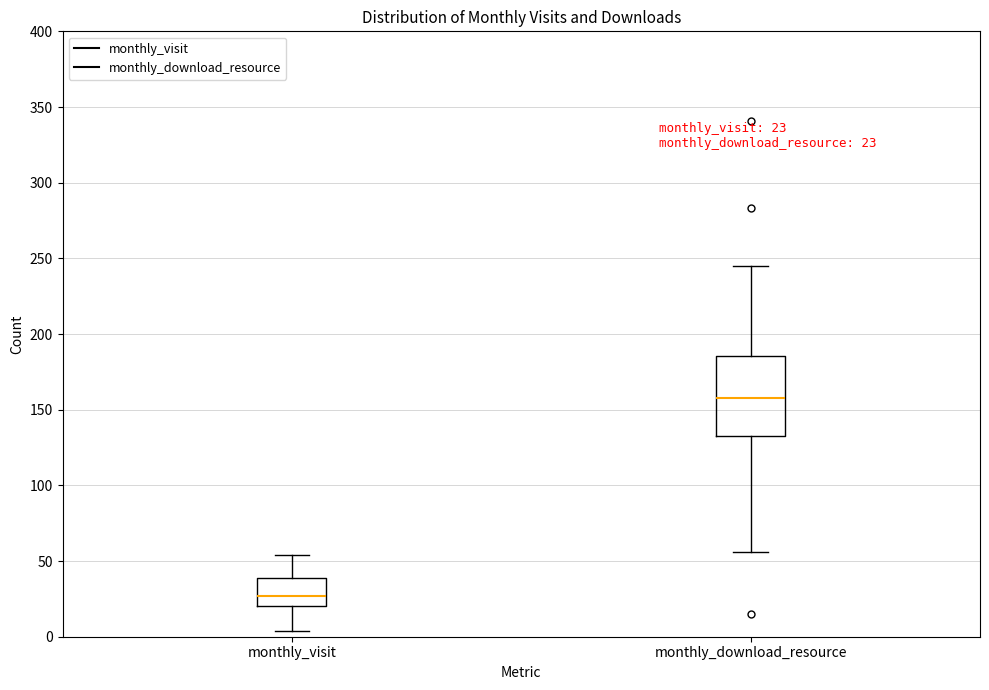

Which box is the tallest, from its lower edge to its upper edge?

monthly_download_resource